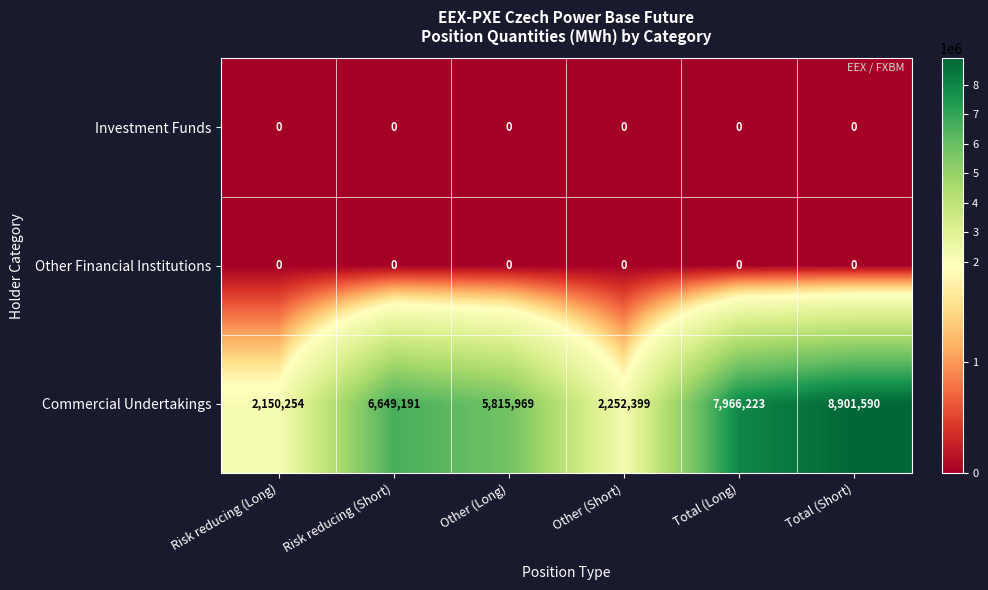

How many distinct data groups are displayed?

3